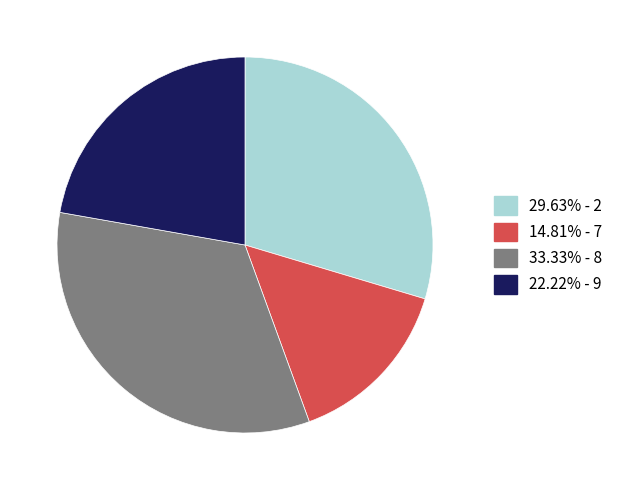

Is there a majority slice in this chart?

No